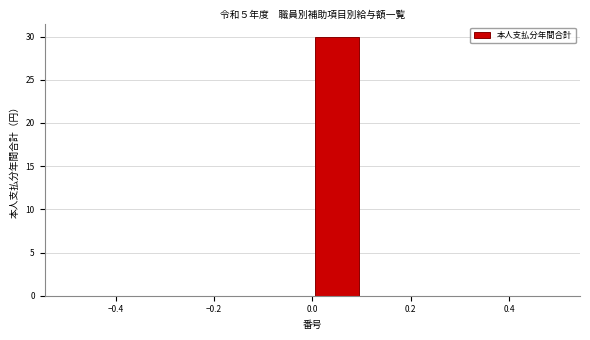

Over which range of the x-axis is the bar tallest?

0.0 to 0.1